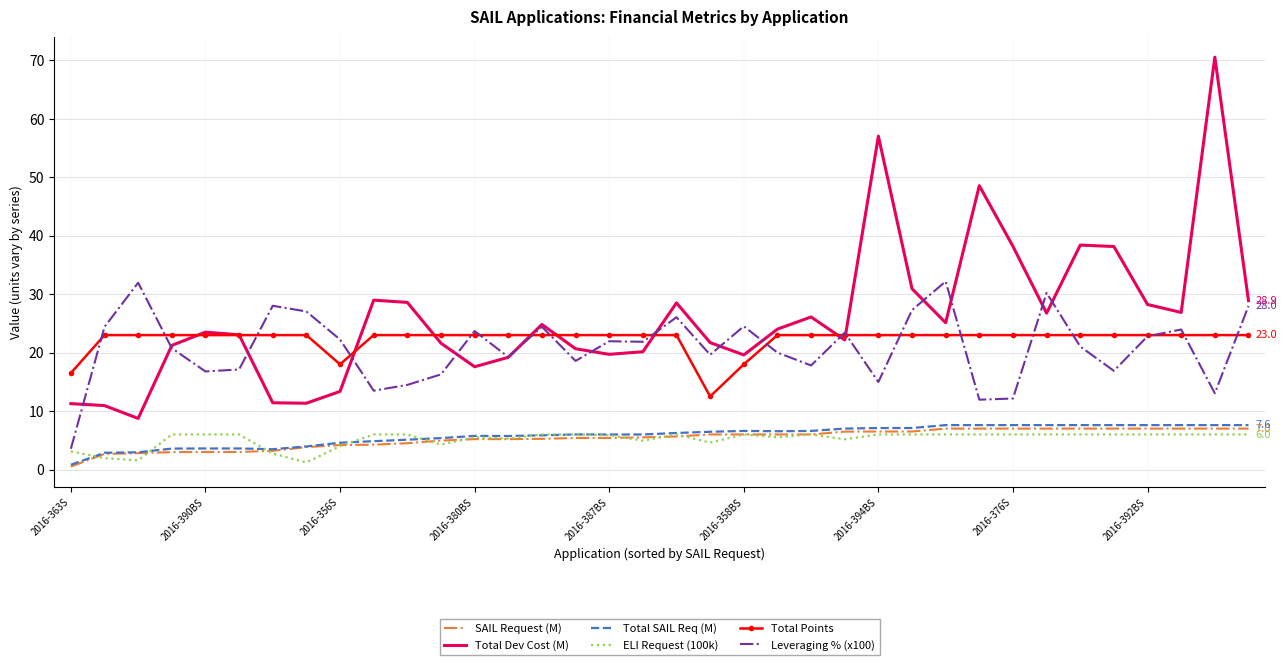

True or false: Leveraging % (x100) has more than 0 interior local peaks.

True